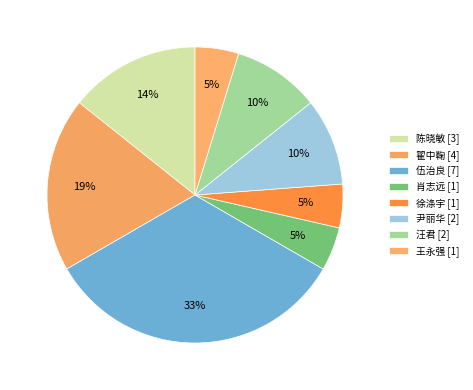

How many segments does this pie chart have?

8